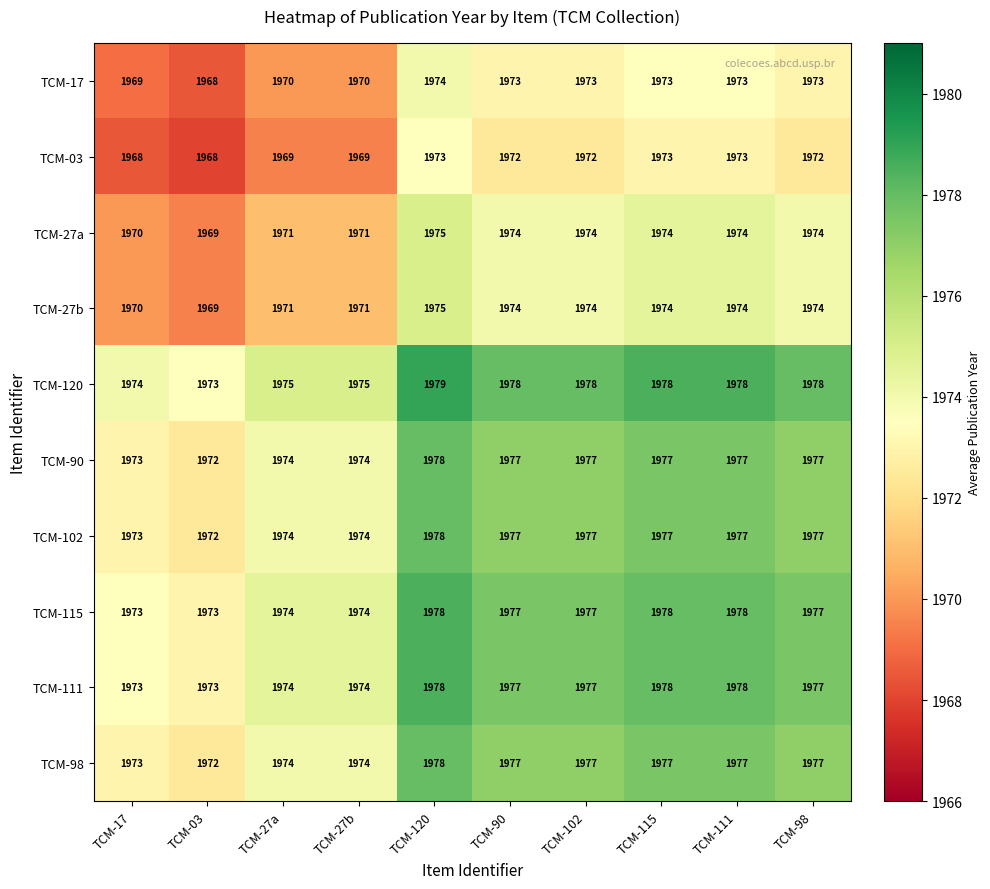

How many TCM-17 values are between 1970 and 1973?

7